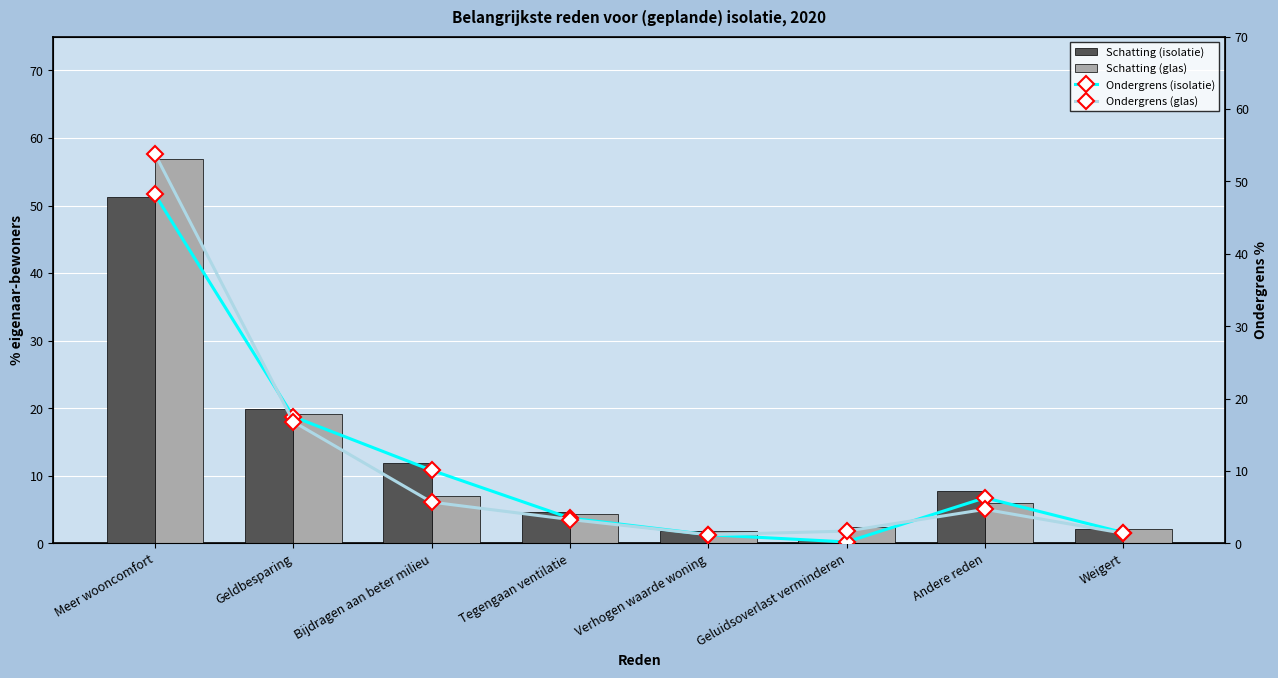

What is the maximum value for Schatting (glas)?

56.9